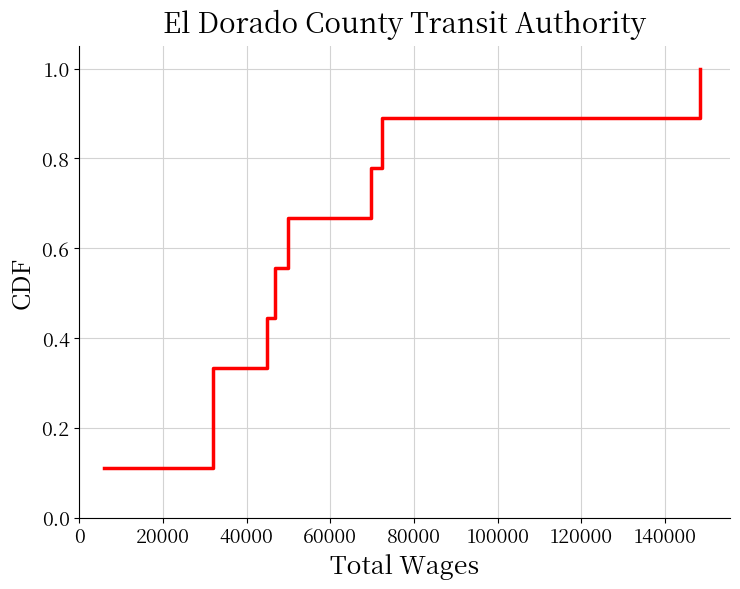

What is the greatest value displayed?

1.0